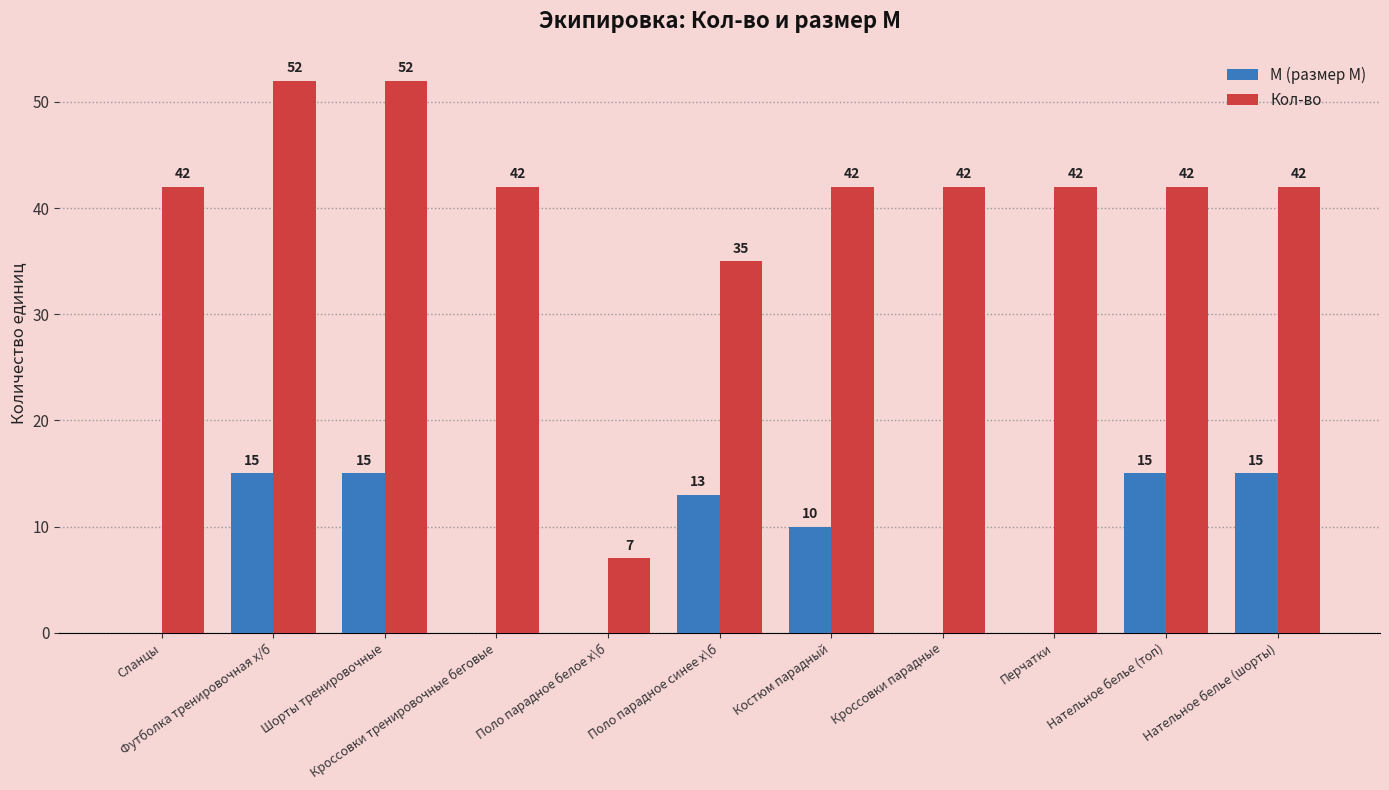

What is the sum of all M (размер M) values?

83